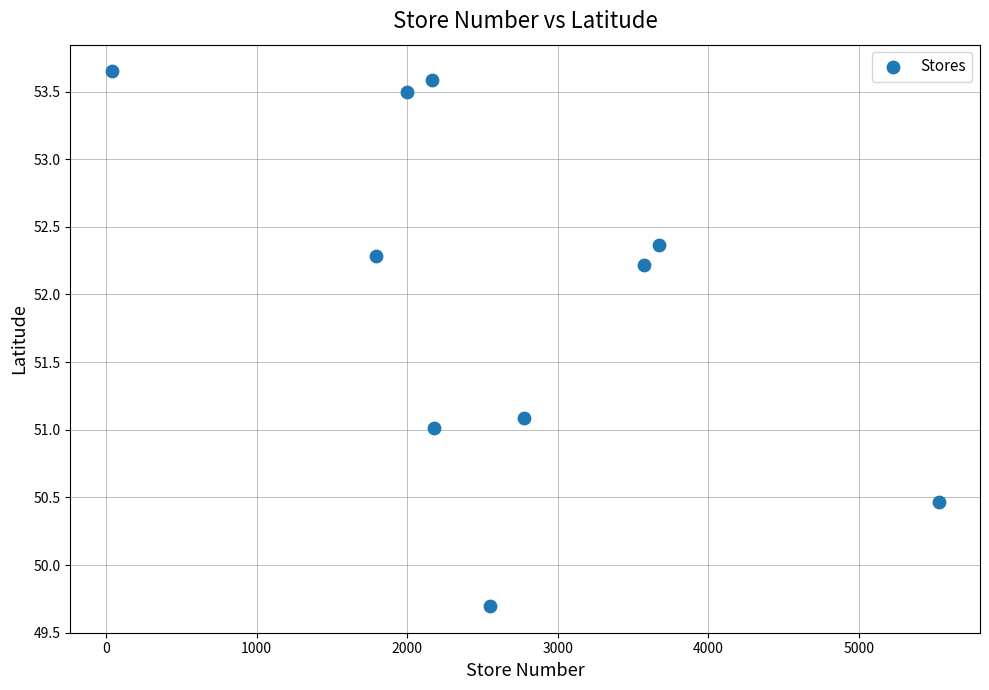

What is the average Y value?

52.0